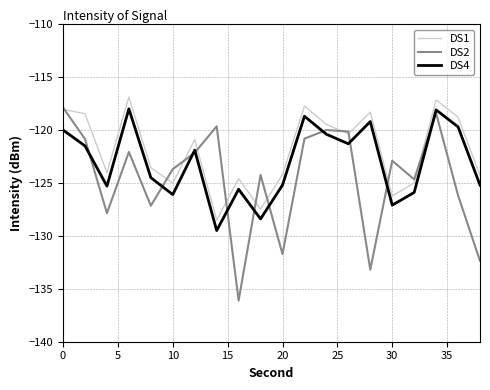

True or false: DS1 and DS4 intersect in this chart.

False